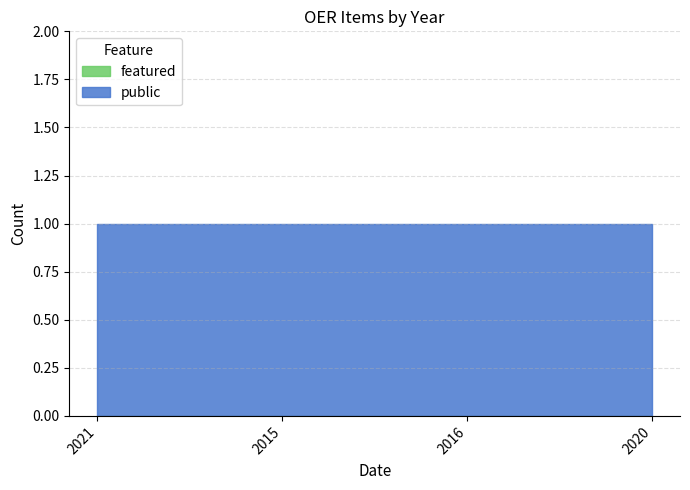

Which series has the largest total across all categories?

public